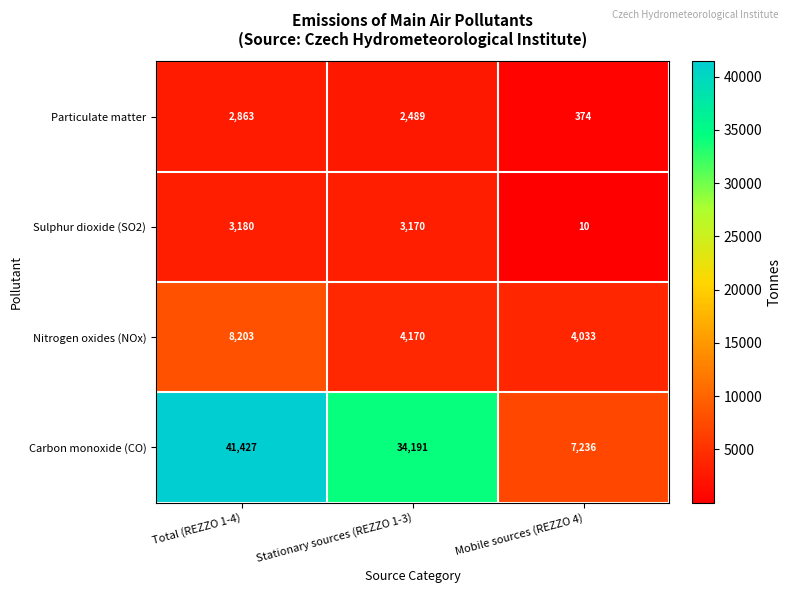

What is the difference between the second highest and minimum values in the Carbon monoxide (CO) series?

26955